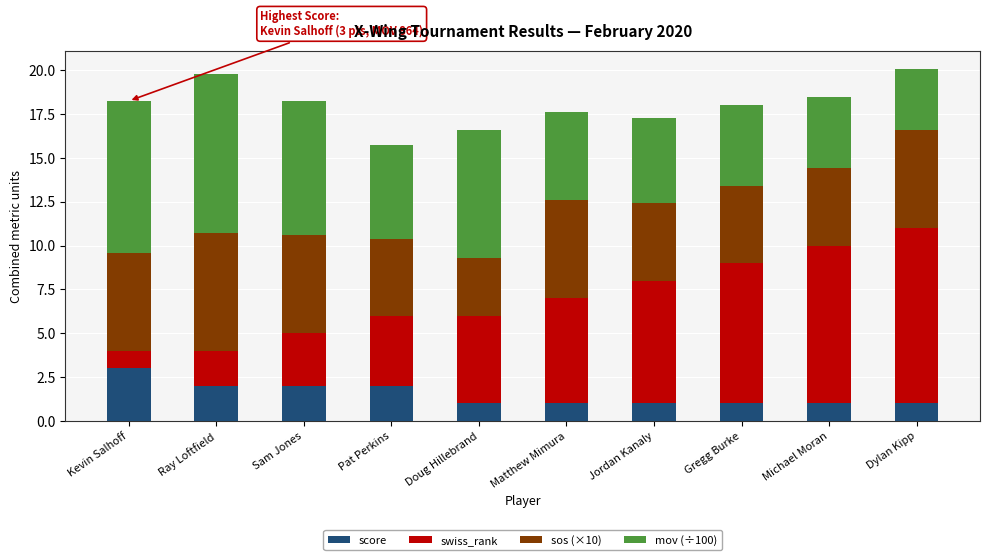

Which category has the highest value in the score series?

Kevin Salhoff